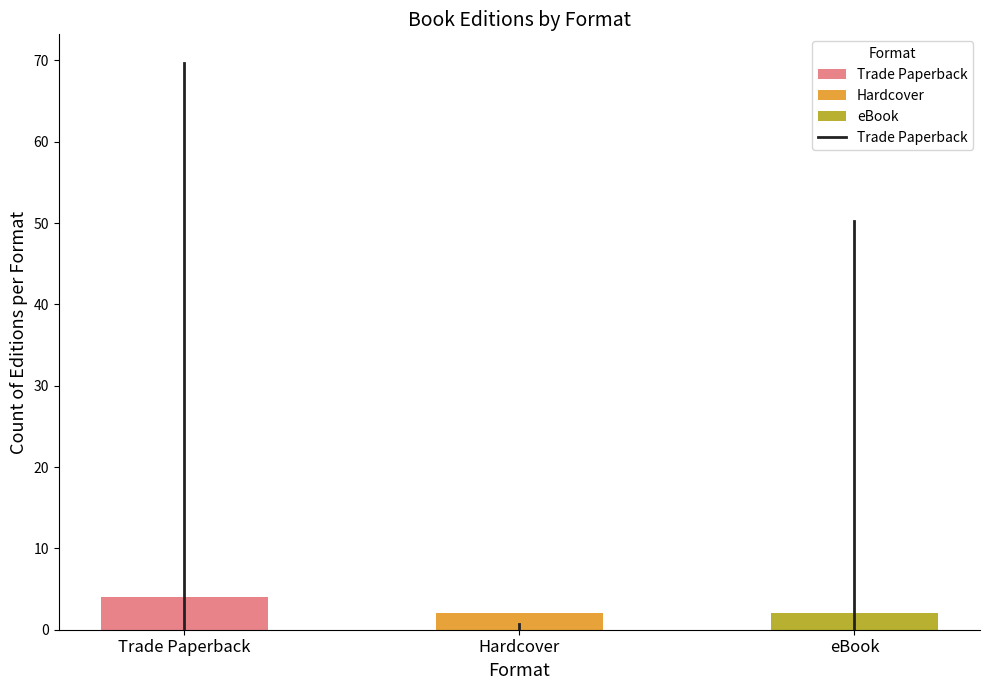

The value at Trade Paperback is -30.1. True or false?

False